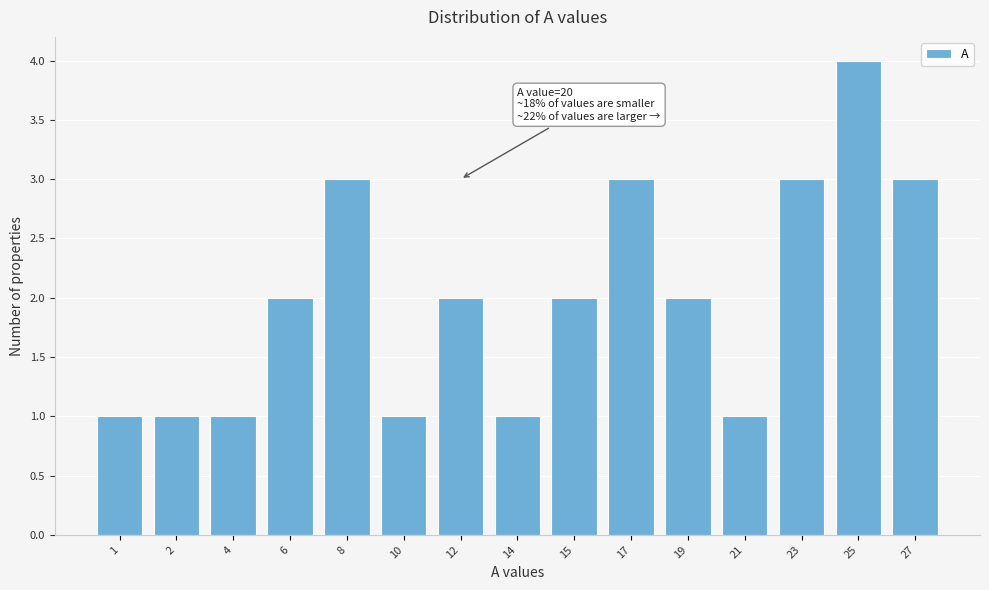

Reading right to left, what are all the values shown in this chart?

27=3	25=4	23=3	21=1	19=2	17=3	15=2	14=1	12=2	10=1	8=3	6=2	4=1	2=1	1=1